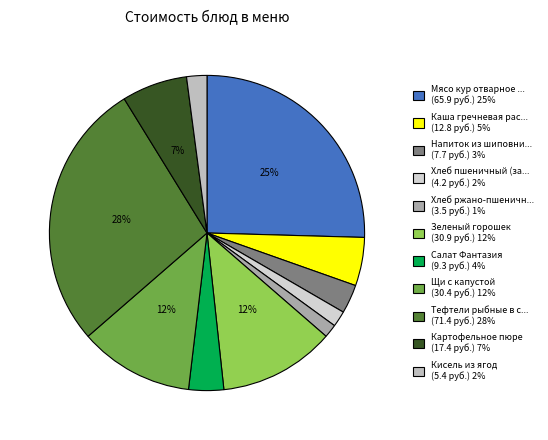

Which slice is the largest?

Тефтели рыбные в соусе